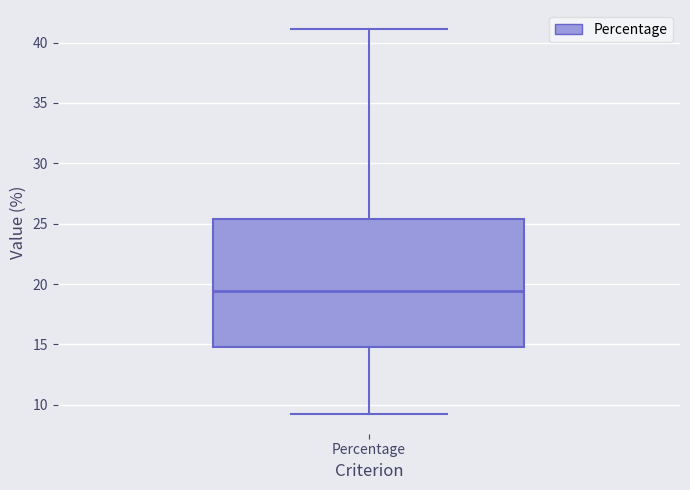

Transcribe this box plot: give where the median line is, the range the box spans, and where the two whiskers end, as read against the y-axis. The values are not printed on the chart, so give them approximately, as read against the axis.

median 19.5, box 15.0 to 25.5, whiskers 9.0 to 41.0